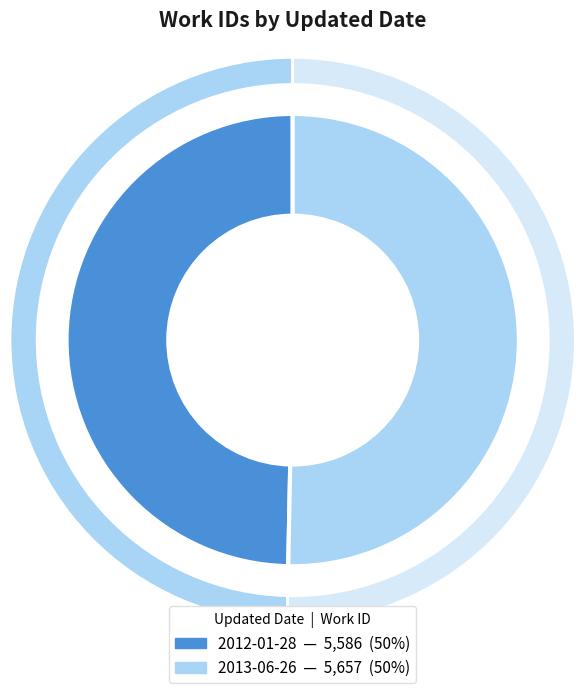

Is 2013-06-26 the majority of the pie?

Yes